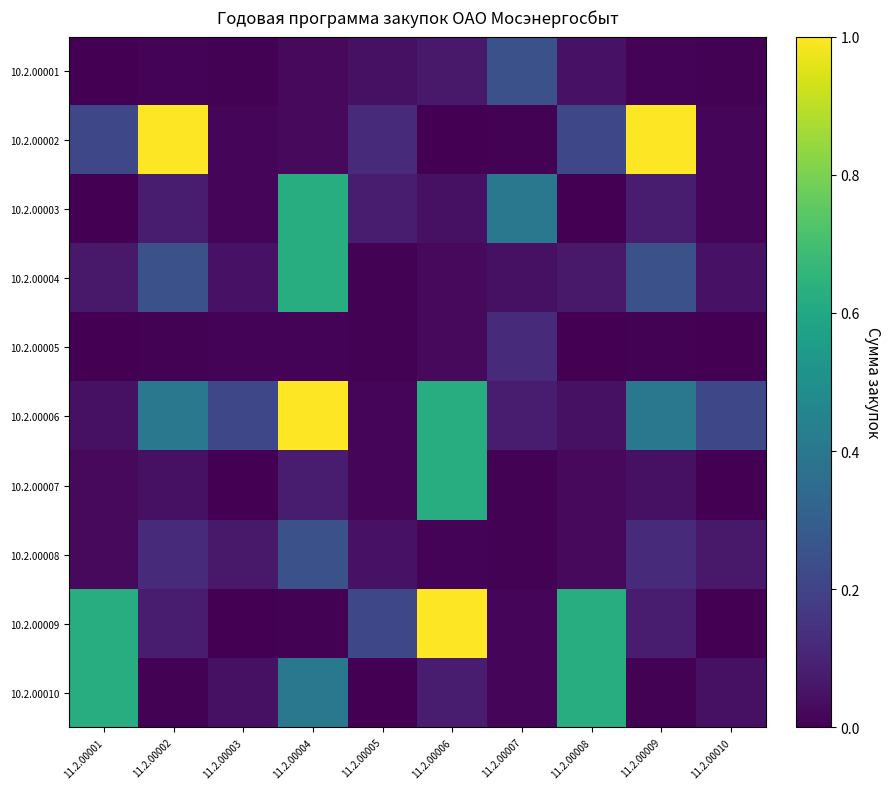

Rank the series by their maximum value, from lowest to highest.

10.2.00005, 10.2.00001, 10.2.00008, 10.2.00003, 10.2.00004, 10.2.00007, 10.2.00010, 10.2.00002, 10.2.00006, 10.2.00009